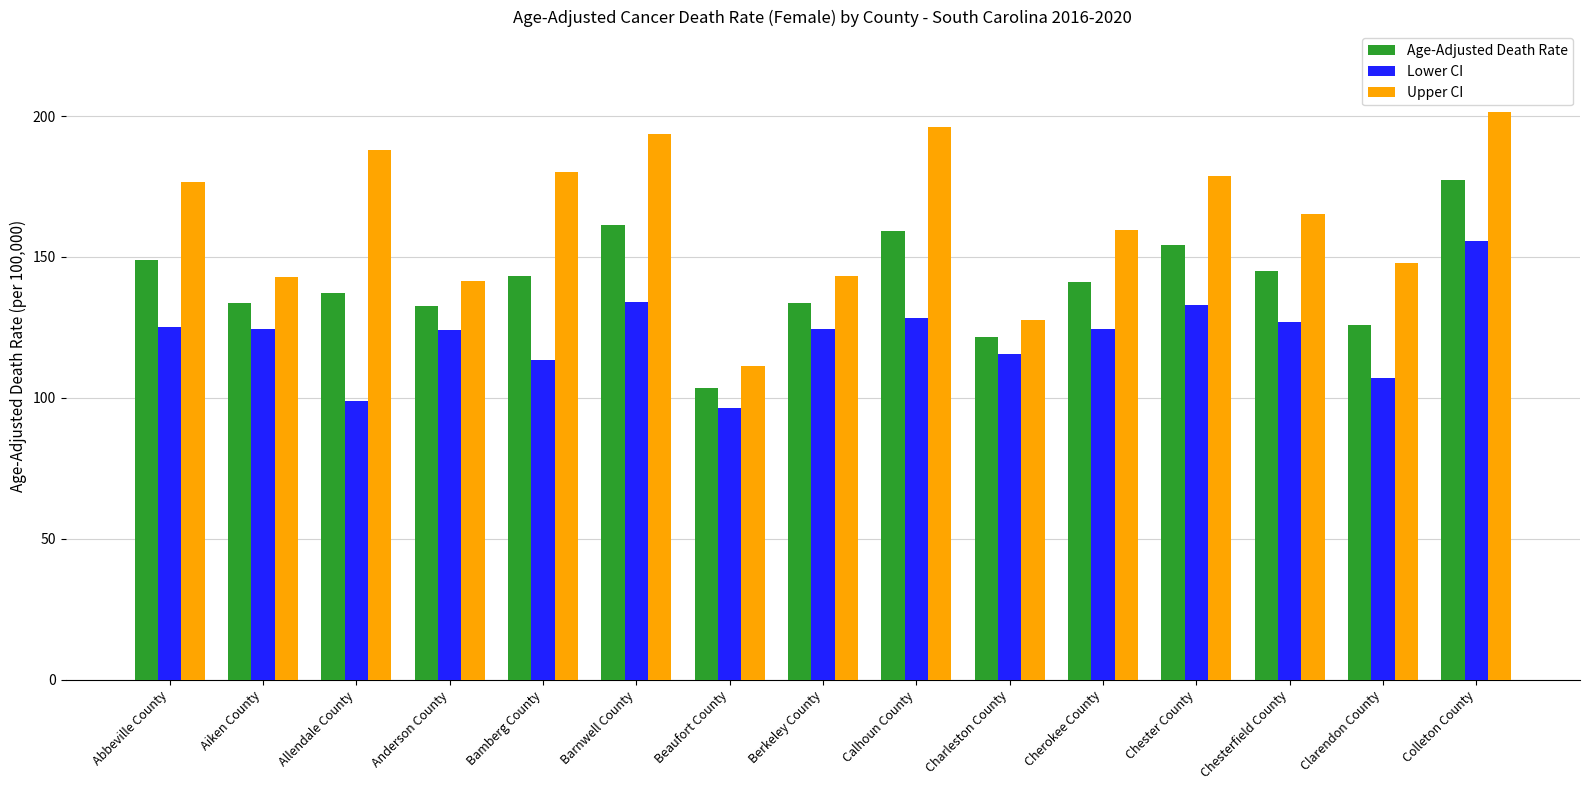

At which category is the sum across all series the highest?

Colleton County